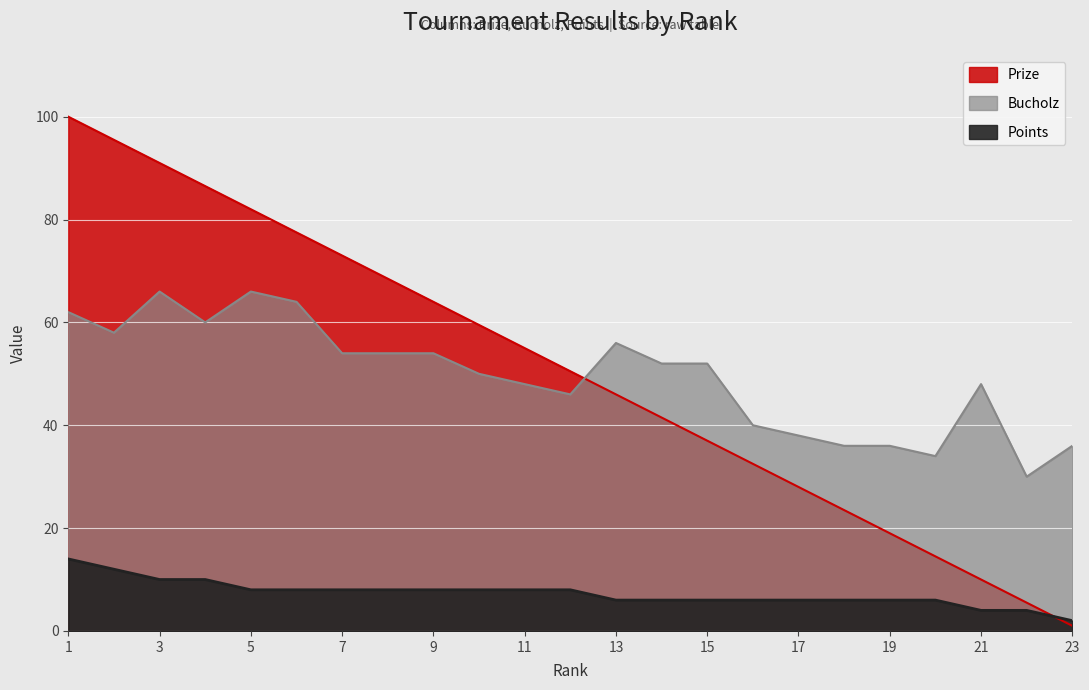

Which series changed the most between 2 and 10?

Prize